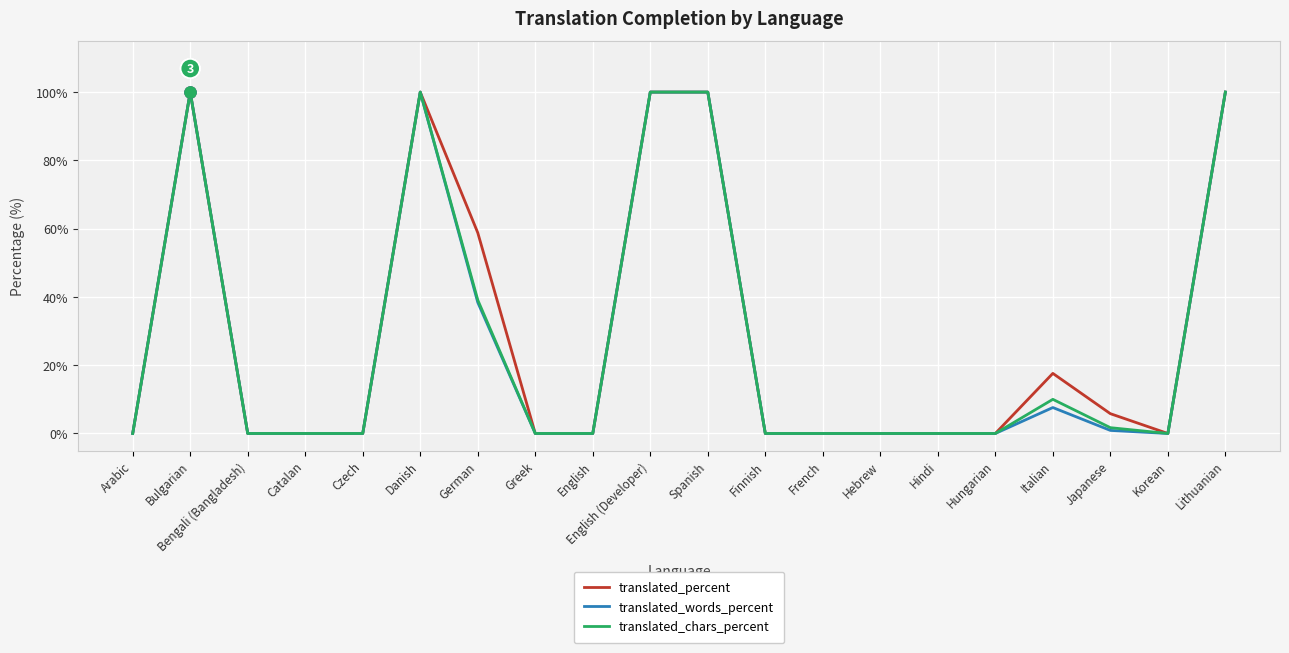

Does the chart display data point markers on the line(s)?

No